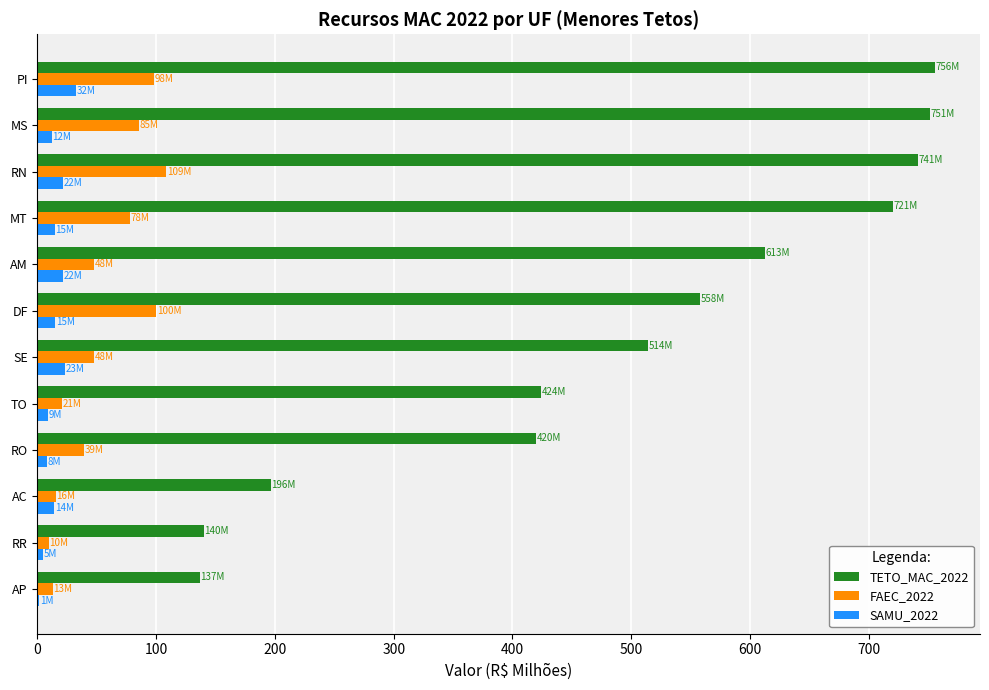

The TETO_MAC_2022 series shows 315.1 at AC. True or false?

False